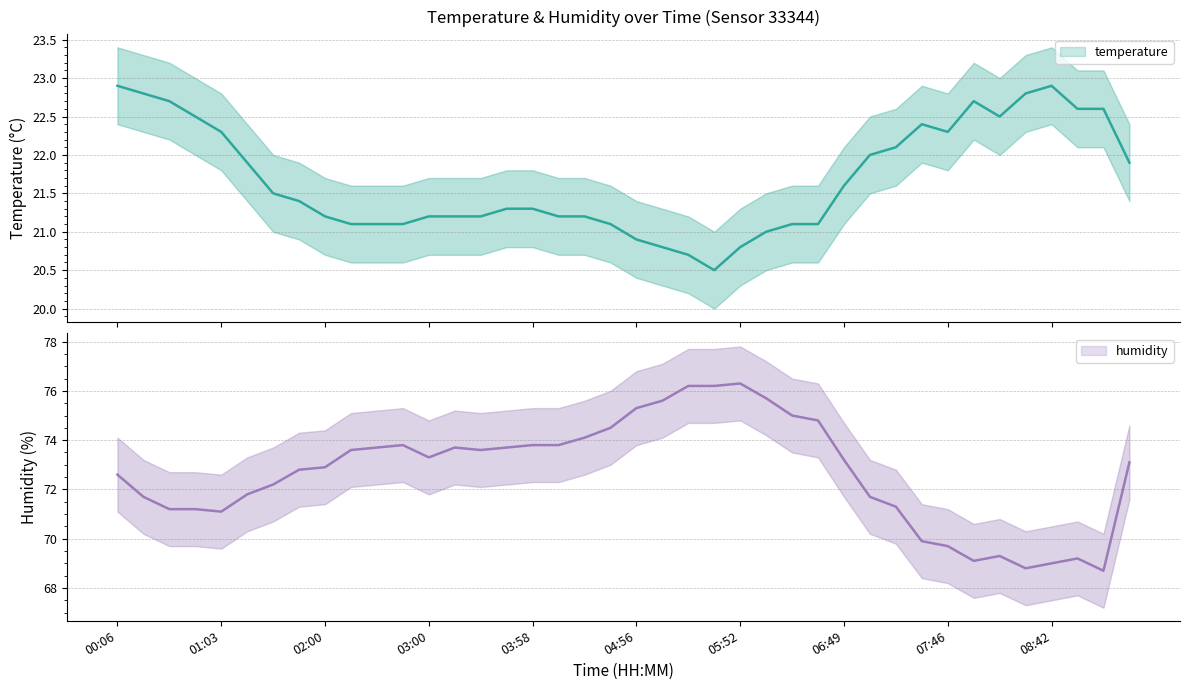

Reading left to right, extract all data points from this chart.

temperature: 00:06=22.9	00:20=22.8	00:34=22.7	00:48=22.5	01:03=22.3	01:18=21.9	01:32=21.5	01:46=21.4	02:00=21.2	02:14=21.1	02:28=21.1	02:44=21.1	03:00=21.2	03:14=21.2	03:28=21.2	03:42=21.3	03:58=21.3	04:13=21.2	04:27=21.2	04:41=21.1	04:56=20.9	05:10=20.8	05:24=20.7	05:38=20.5	05:52=20.8	06:06=21.0	06:20=21.1	06:34=21.1	06:49=21.6	07:04=22.0	07:18=22.1	07:32=22.4	07:46=22.3	08:00=22.7	08:14=22.5	08:28=22.8	08:42=22.9	08:57=22.6	09:13=22.6	09:28=21.9
humidity: 00:06=72.6	00:20=71.7	00:34=71.2	00:48=71.2	01:03=71.1	01:18=71.8	01:32=72.2	01:46=72.8	02:00=72.9	02:14=73.6	02:28=73.7	02:44=73.8	03:00=73.3	03:14=73.7	03:28=73.6	03:42=73.7	03:58=73.8	04:13=73.8	04:27=74.1	04:41=74.5	04:56=75.3	05:10=75.6	05:24=76.2	05:38=76.2	05:52=76.3	06:06=75.7	06:20=75.0	06:34=74.8	06:49=73.2	07:04=71.7	07:18=71.3	07:32=69.9	07:46=69.7	08:00=69.1	08:14=69.3	08:28=68.8	08:42=69.0	08:57=69.2	09:13=68.7	09:28=73.1